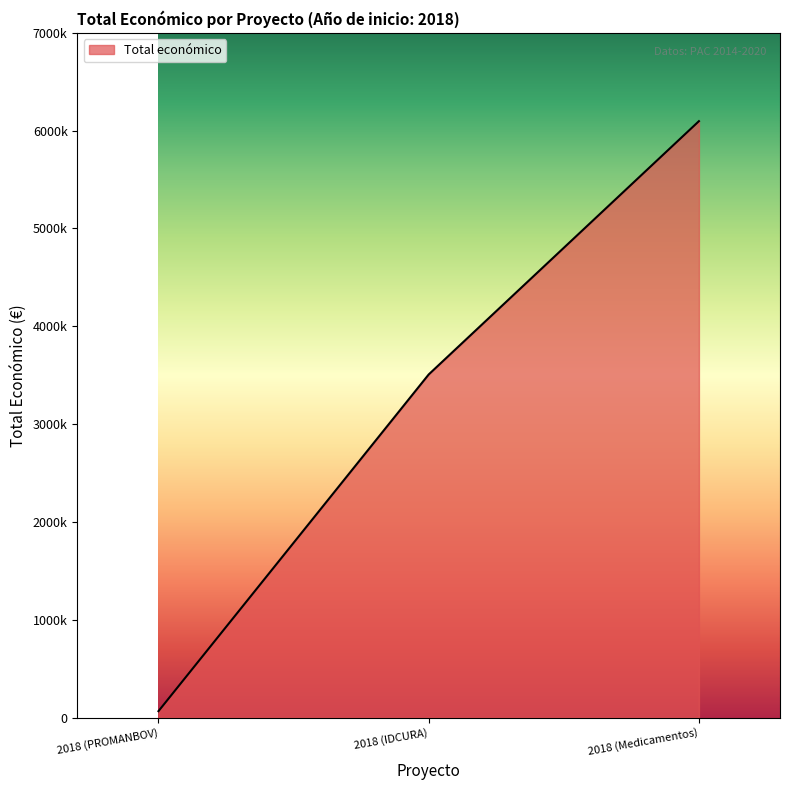

List the labels in order of value, smallest first.

2018 (PROMANBOV), 2018 (IDCURA), 2018 (Medicamentos)